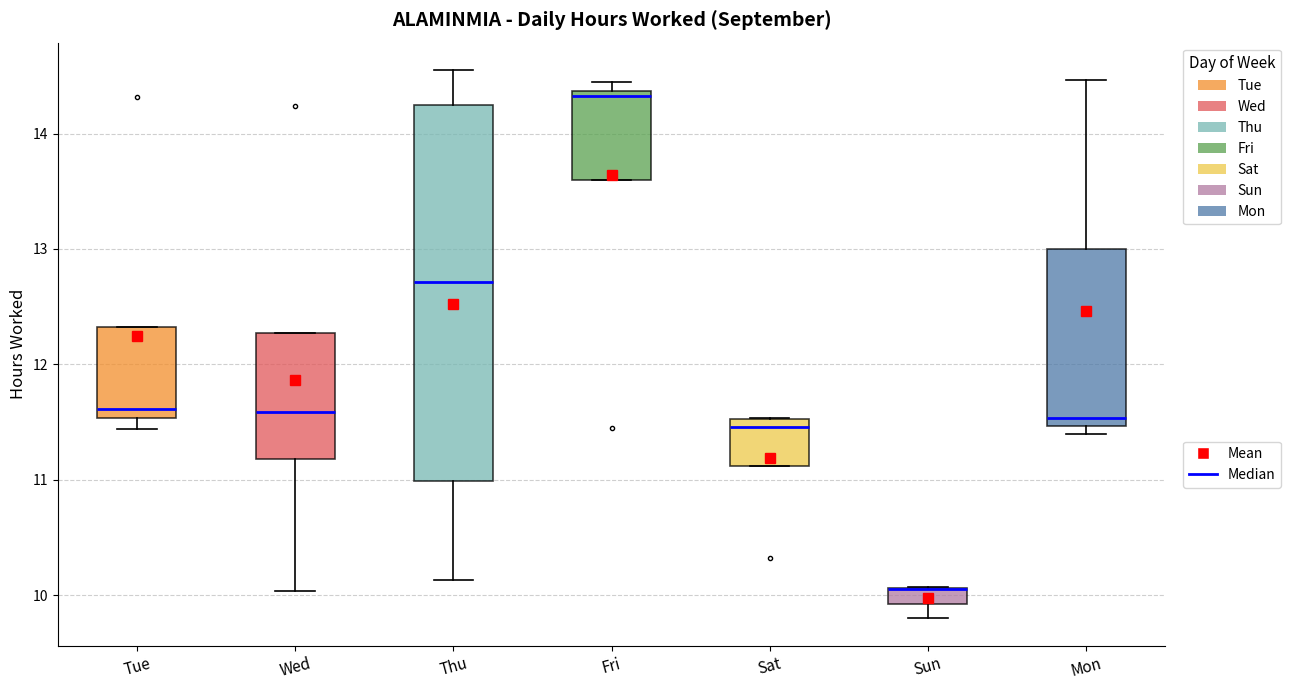

Which box is the tallest, from its lower edge to its upper edge?

Thu